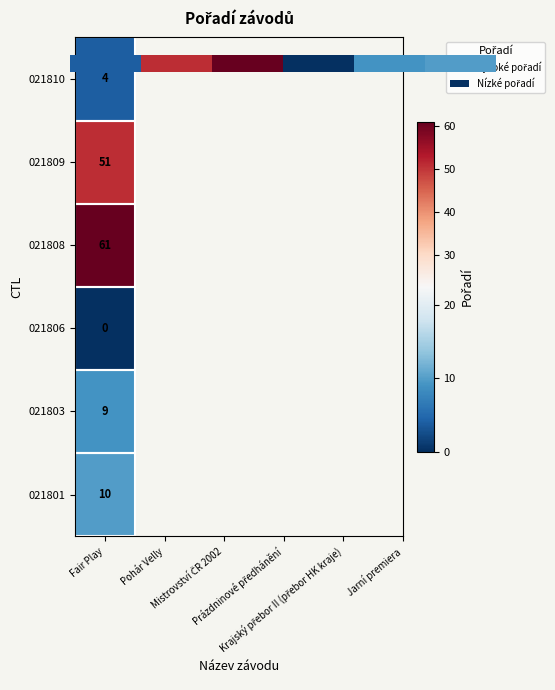

What is the difference between the values at 3 and 0?

4